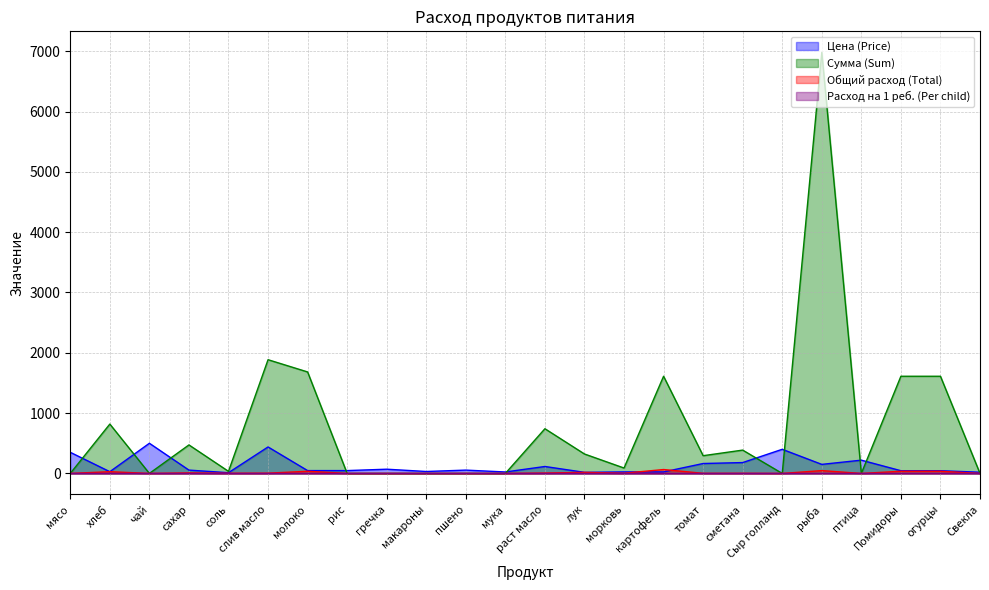

What is the label of the 4th point from the left?

сахар